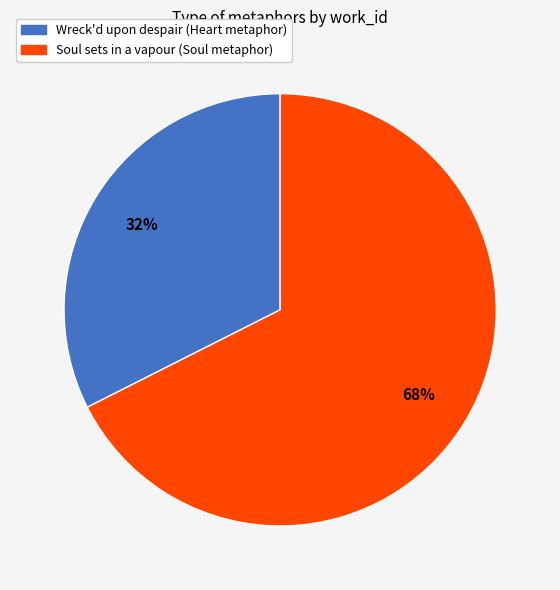

Which slice is the largest?

Soul sets in a vapour (Soul metaphor)